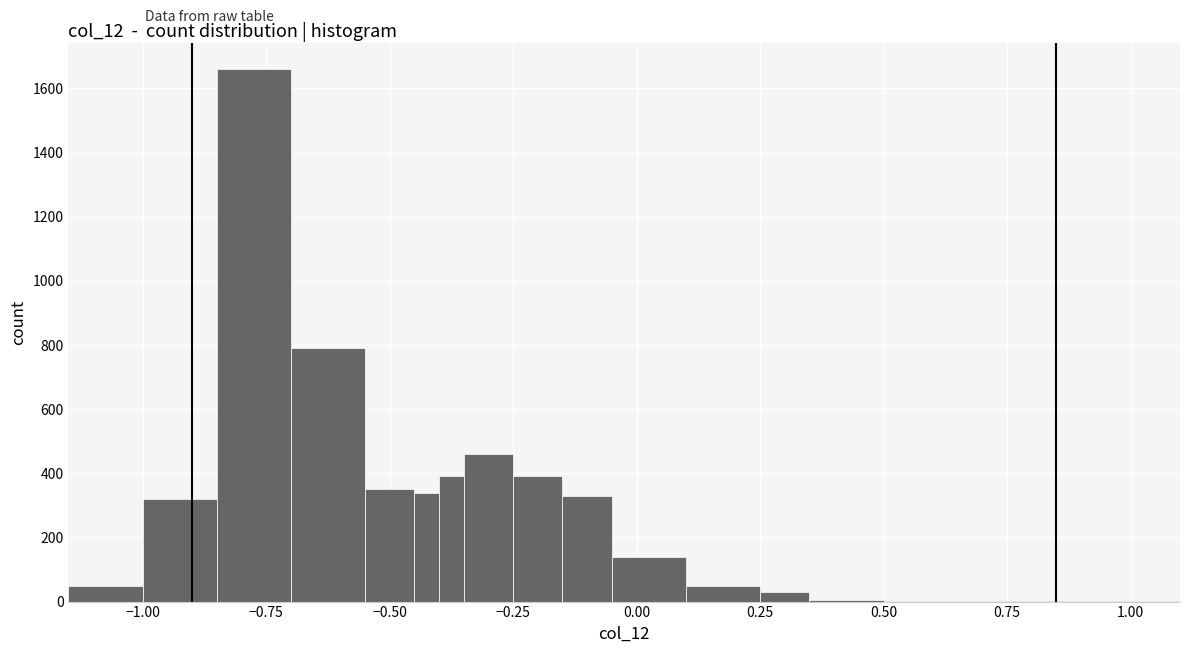

Read against the x-axis, roughly where is the centre of the tallest bar?

-0.75